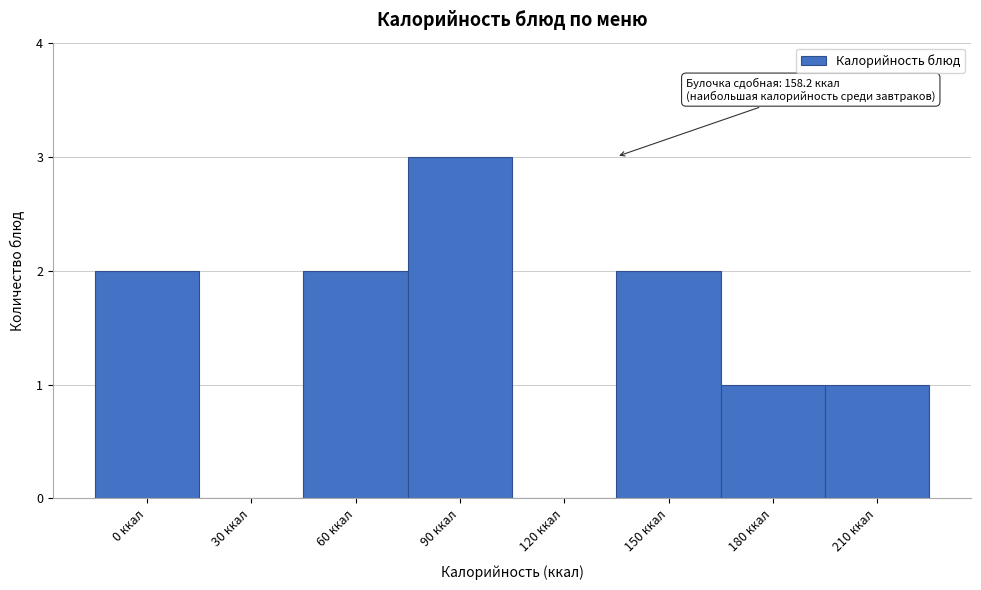

Reading left to right, extract all data points from this chart.

0 ккал=2	30 ккал=0	60 ккал=2	90 ккал=3	120 ккал=0	150 ккал=2	180 ккал=1	210 ккал=1